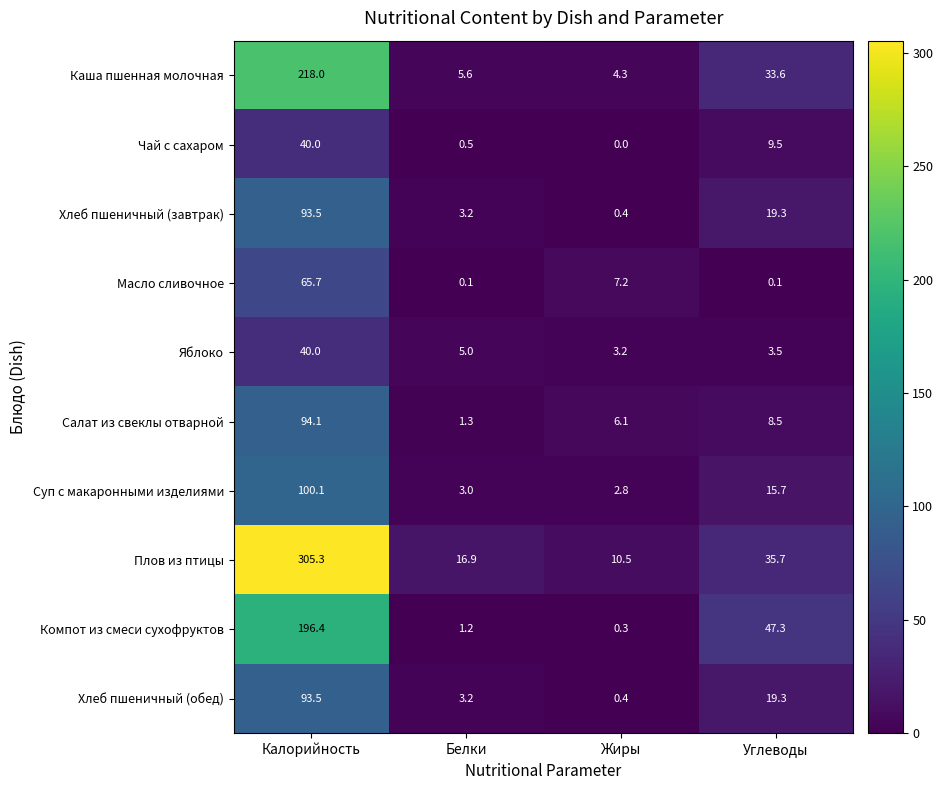

True or false: Компот из смеси сухофруктов has a value of 1.2 at Белки.

True